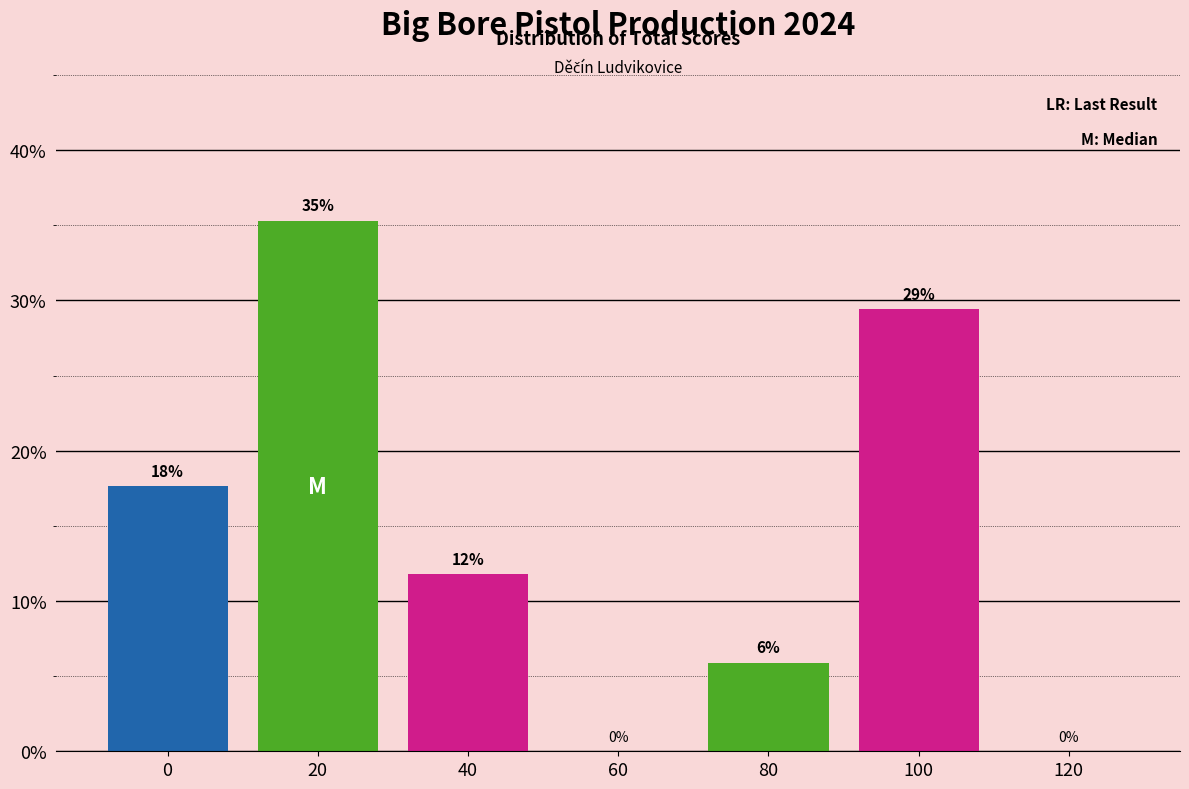

Are the bars horizontal?

No